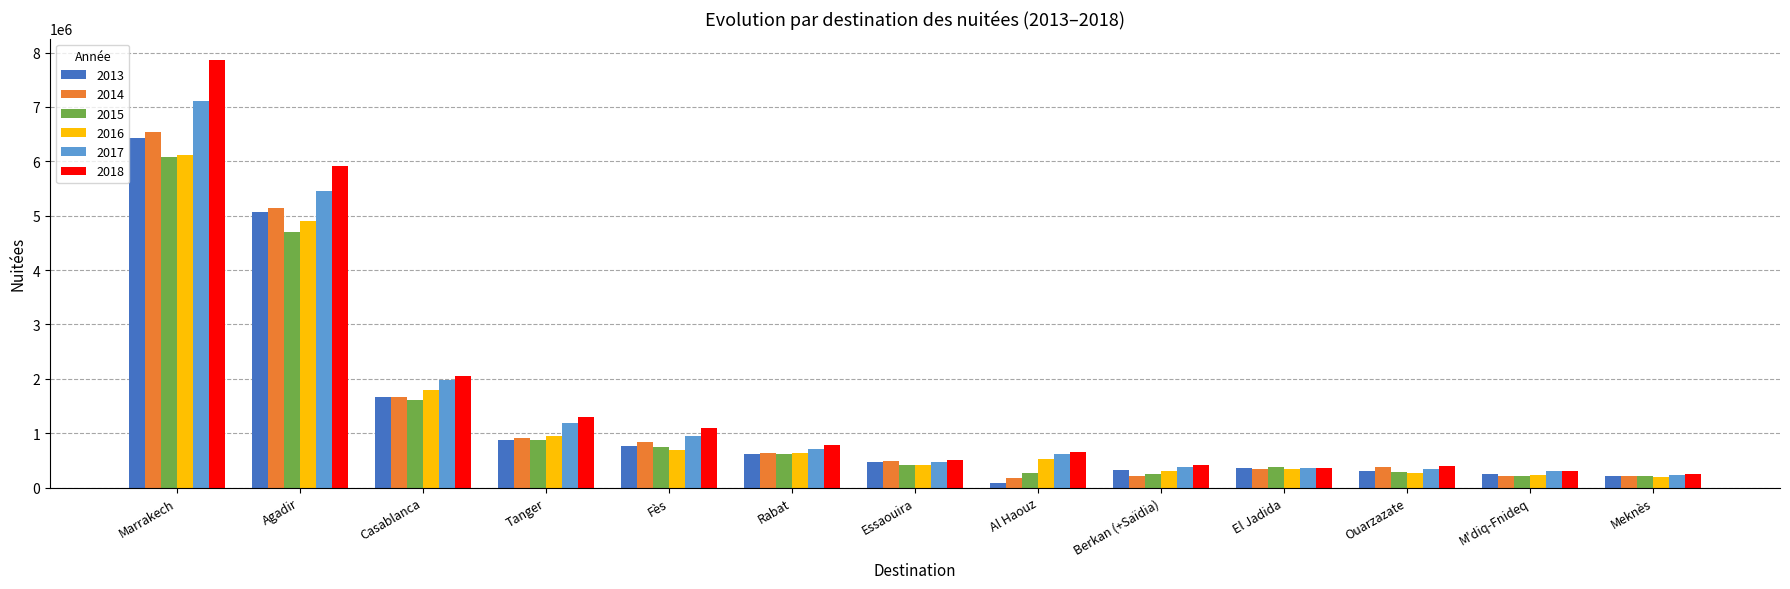

What is the approximate value of 2013 at Marrakech?

6425003